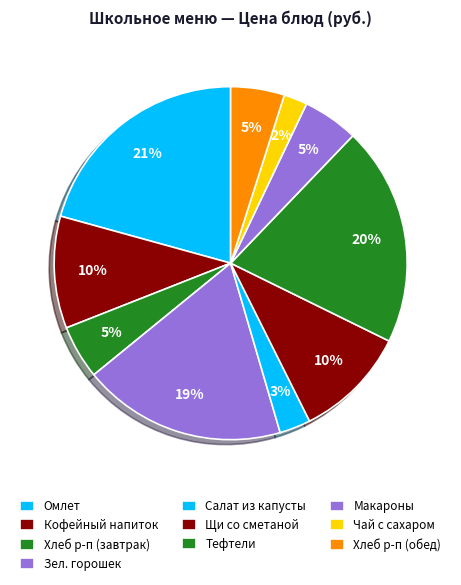

Count the number of slices in the pie.

10